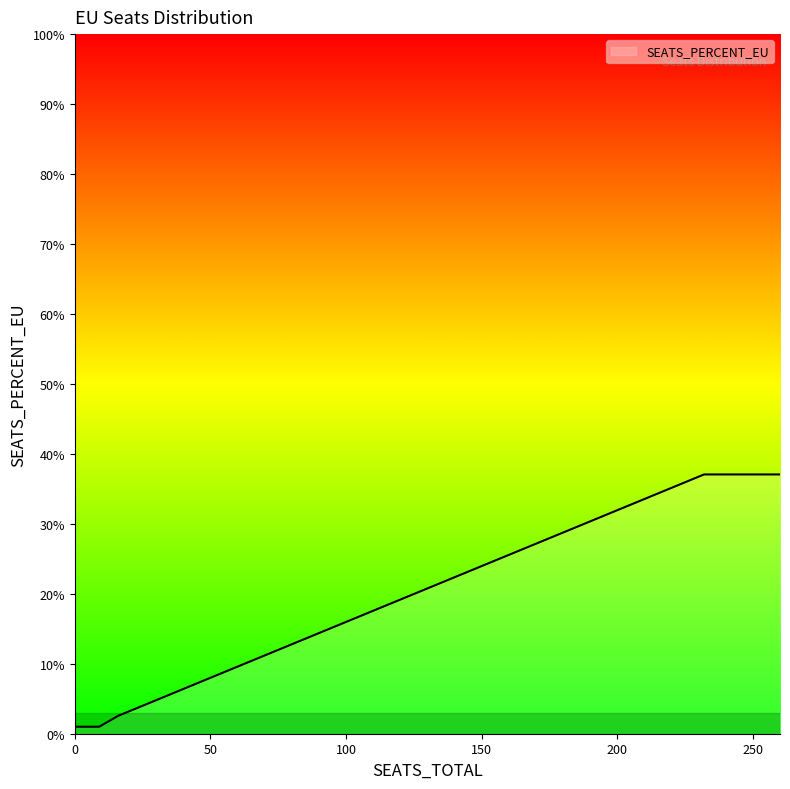

Does the chart display data point markers on the line(s)?

No